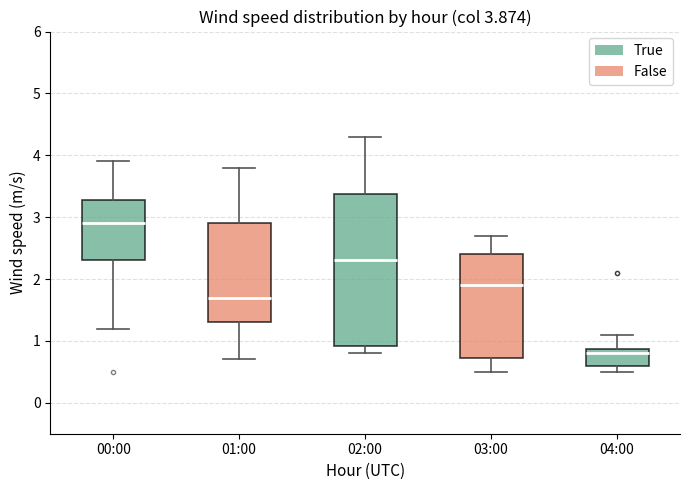

Comparing the boxes themselves (not the whiskers), which one is the tallest?

02:00